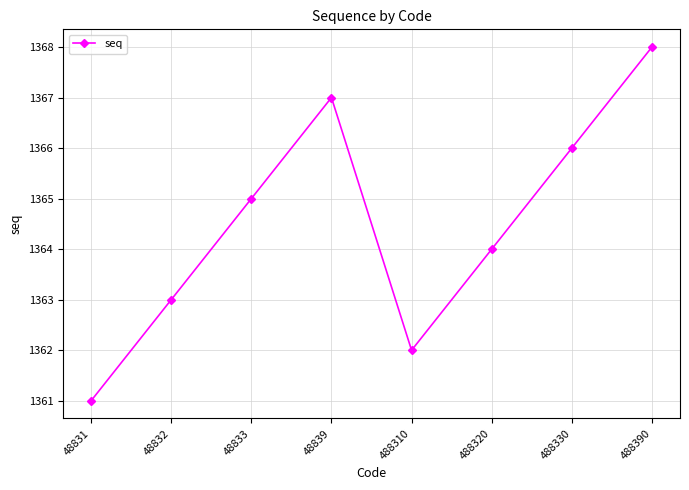

What is the change in value from 488330 to 488390?

+2